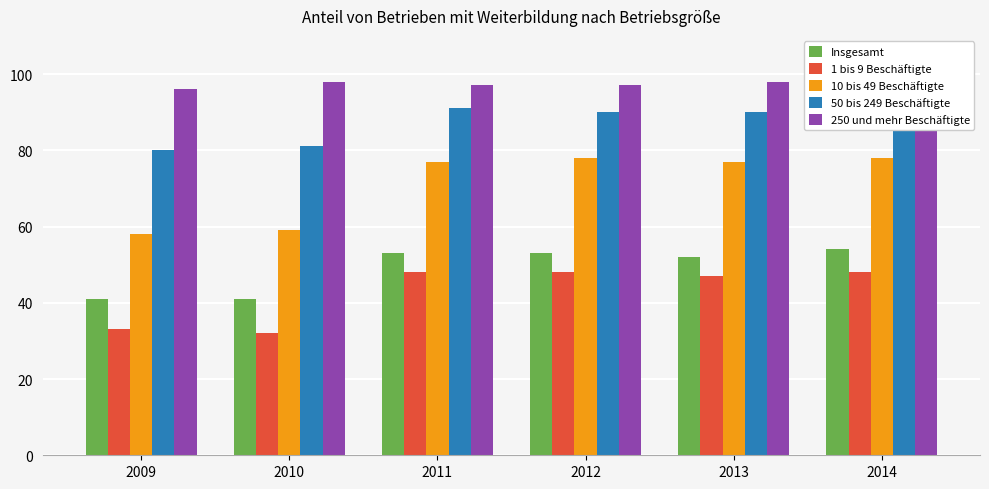

What are all the series names shown in the legend?

Insgesamt, 1 bis 9 Beschäftigte, 10 bis 49 Beschäftigte, 50 bis 249 Beschäftigte, 250 und mehr Beschäftigte